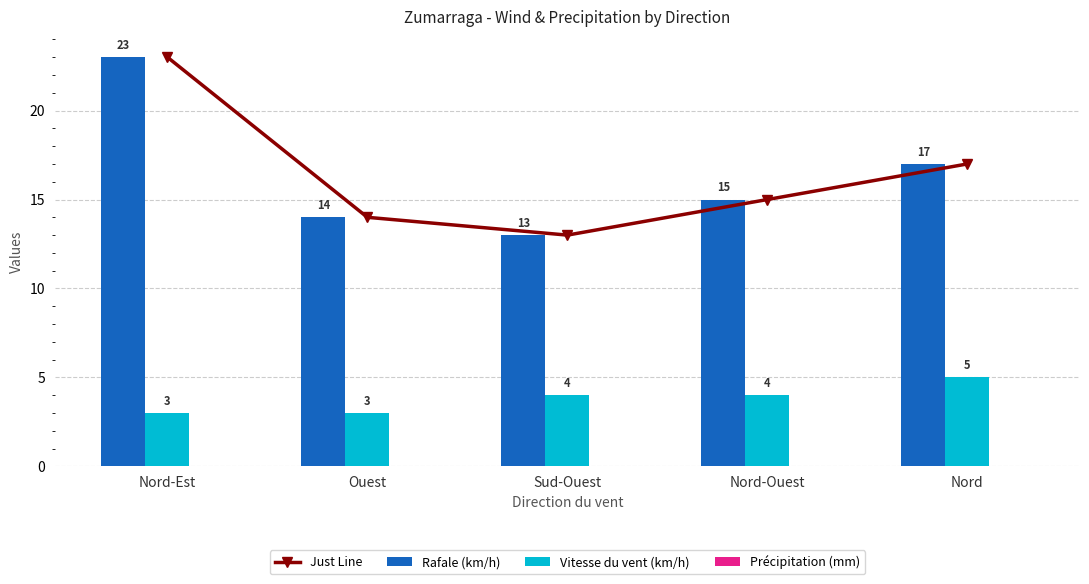

Is the value of Vitesse du vent (km/h) at Nord greater than the value of Just Line at Nord?

No